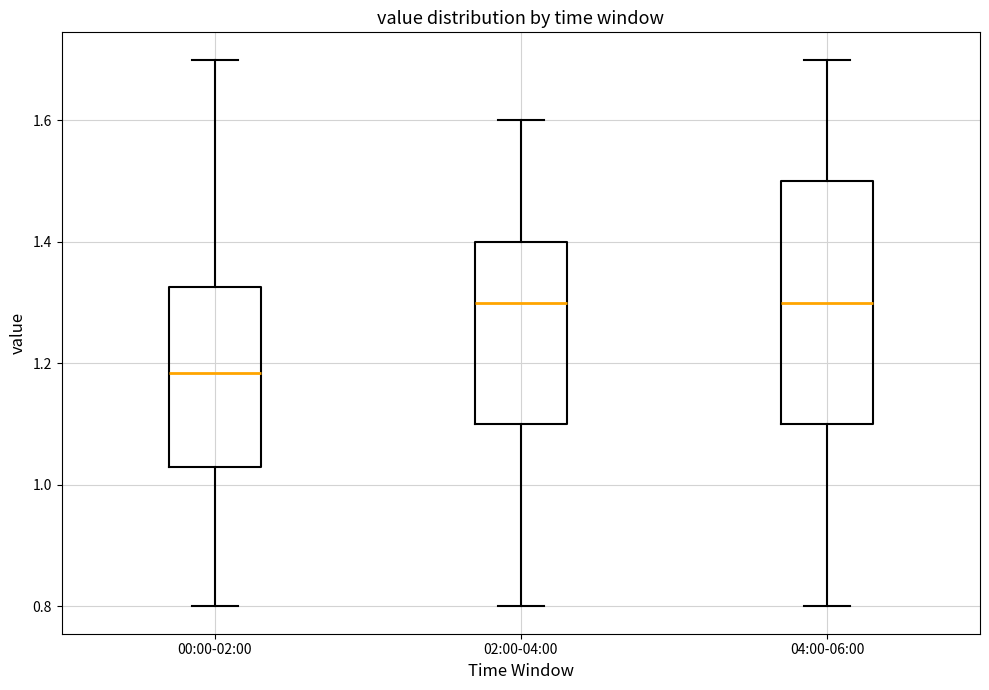

Reading left to right, read every box against the y-axis: the position of its median line, the range the box covers, and the ends of its whiskers. The values are not printed on the chart, so give them approximately, as read against the axis.

00:00-02:00: median 1.18, box 1.04 to 1.32, whiskers 0.80 to 1.70
02:00-04:00: median 1.30, box 1.10 to 1.40, whiskers 0.80 to 1.60
04:00-06:00: median 1.30, box 1.10 to 1.50, whiskers 0.80 to 1.70